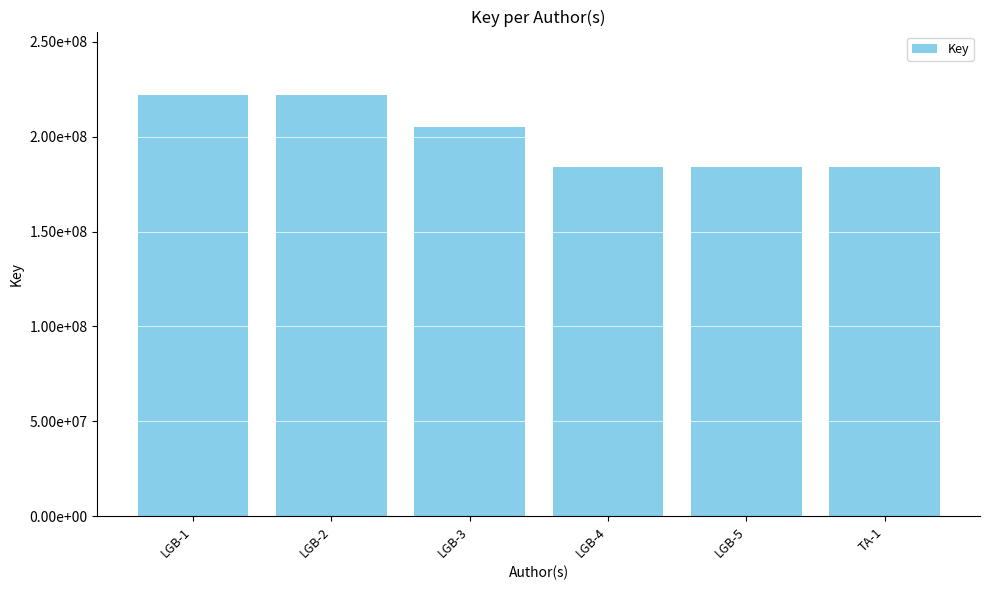

What is the ratio of the value at LGB-2 to the value at LGB-5?

1.2